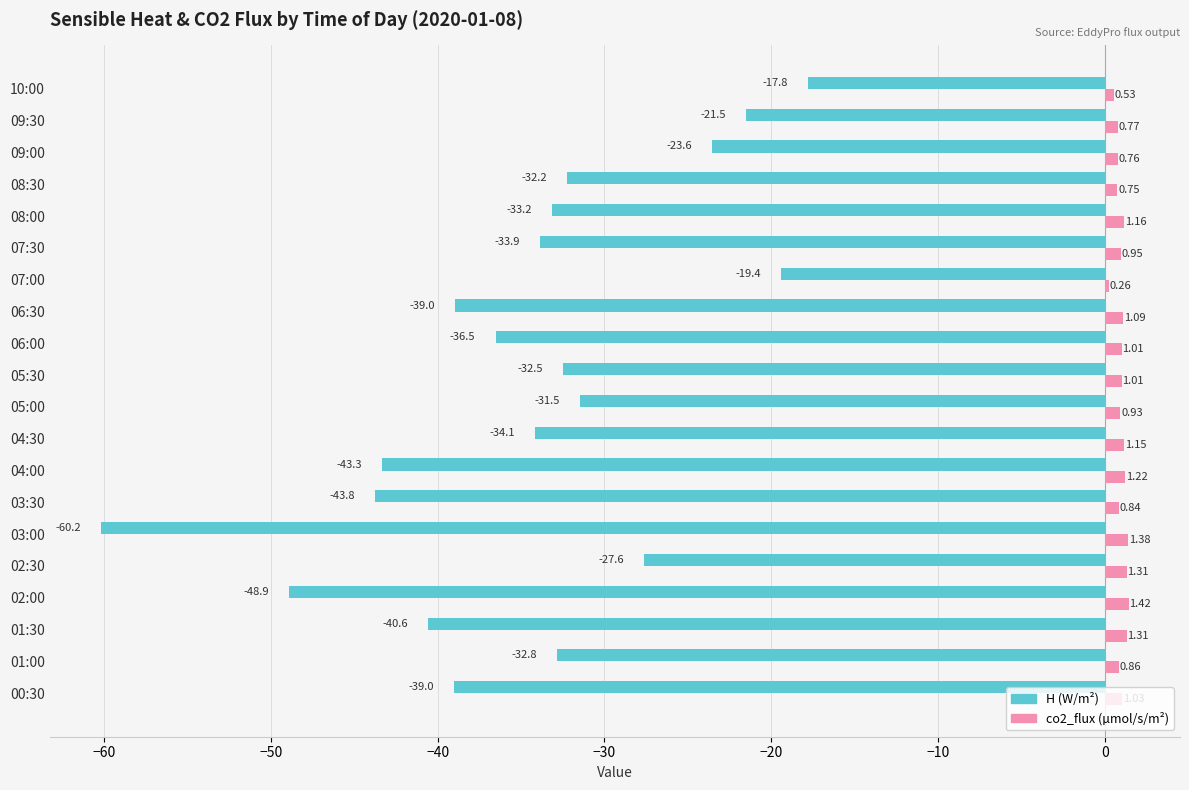

Rank the series by their maximum value, from highest to lowest.

co2_flux (µmol/s/m²), H (W/m²)